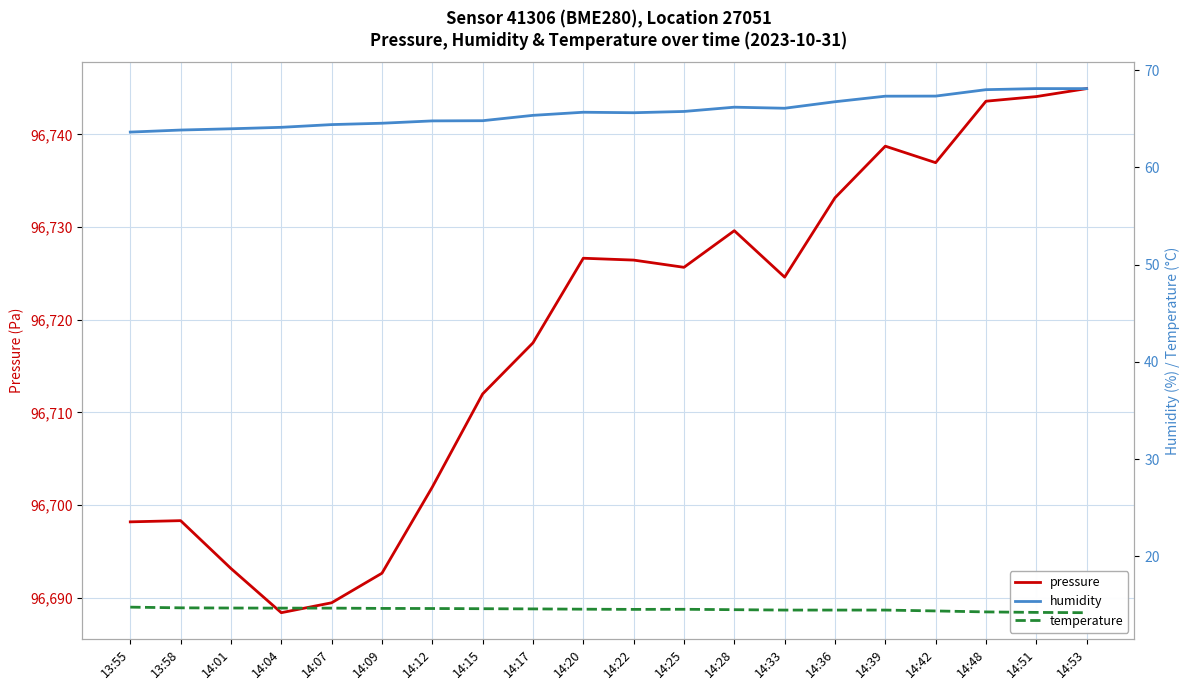

True or false: pressure and humidity intersect in this chart.

False